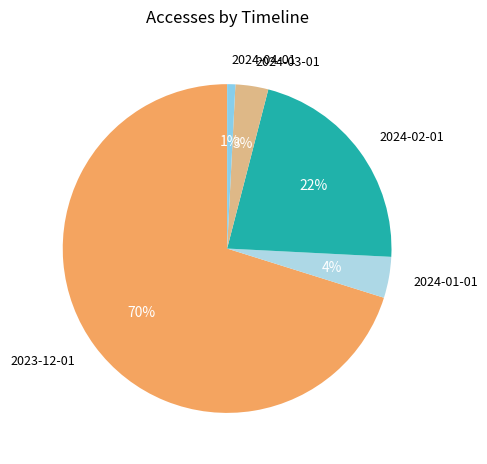

Combined, do 2024-03-01 and 2024-01-01 account for over 50%?

No